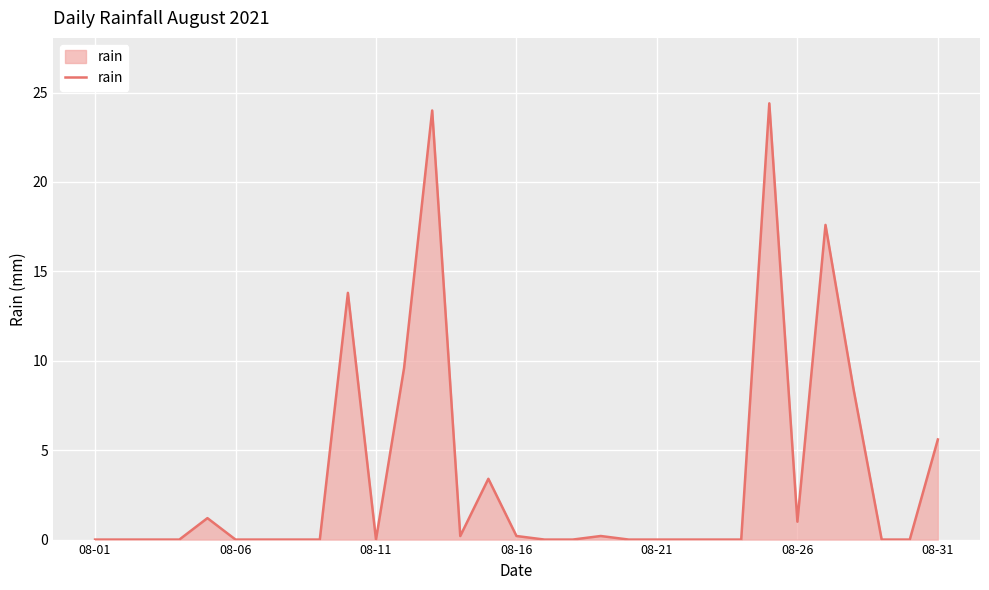

What is the average value?

3.5